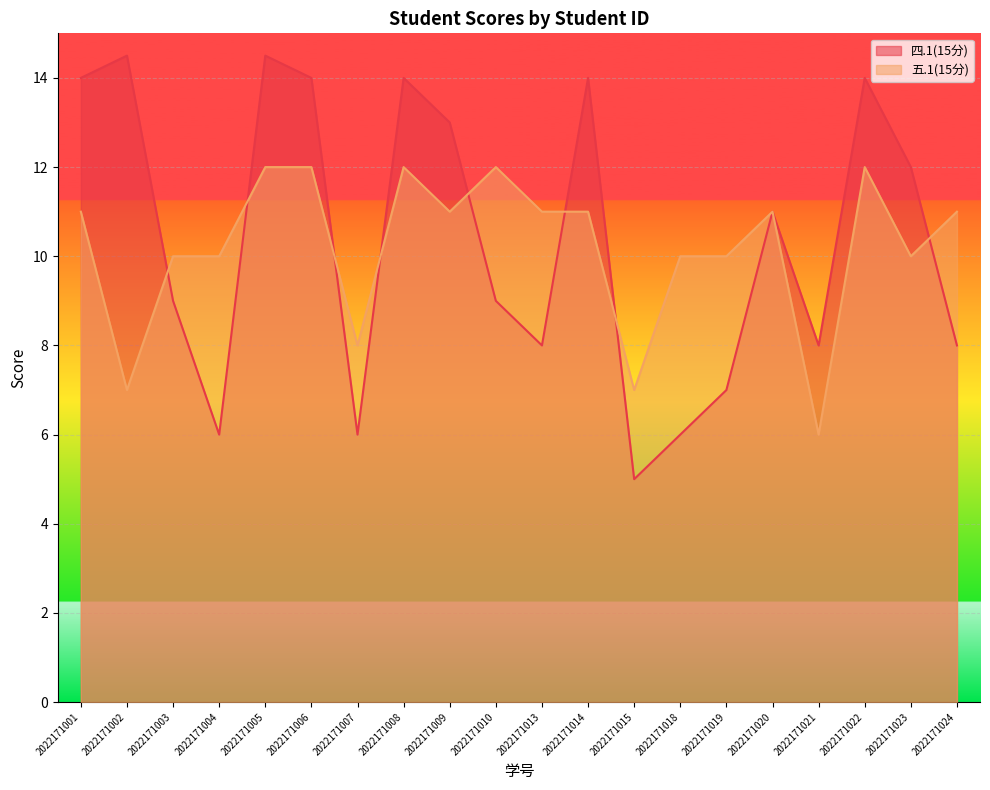

Reading right to left, transcribe all the data shown in this chart.

四.1(15分): 2022171024=8.0	2022171023=12.0	2022171022=14.0	2022171021=8.0	2022171020=11.0	2022171019=7.0	2022171018=6.0	2022171015=5.0	2022171014=14.0	2022171013=8.0	2022171010=9.0	2022171009=13.0	2022171008=14.0	2022171007=6.0	2022171006=14.0	2022171005=14.5	2022171004=6.0	2022171003=9.0	2022171002=14.5	2022171001=14.0
五.1(15分): 2022171024=11.0	2022171023=10.0	2022171022=12.0	2022171021=6.0	2022171020=11.0	2022171019=10.0	2022171018=10.0	2022171015=7.0	2022171014=11.0	2022171013=11.0	2022171010=12.0	2022171009=11.0	2022171008=12.0	2022171007=8.0	2022171006=12.0	2022171005=12.0	2022171004=10.0	2022171003=10.0	2022171002=7.0	2022171001=11.0